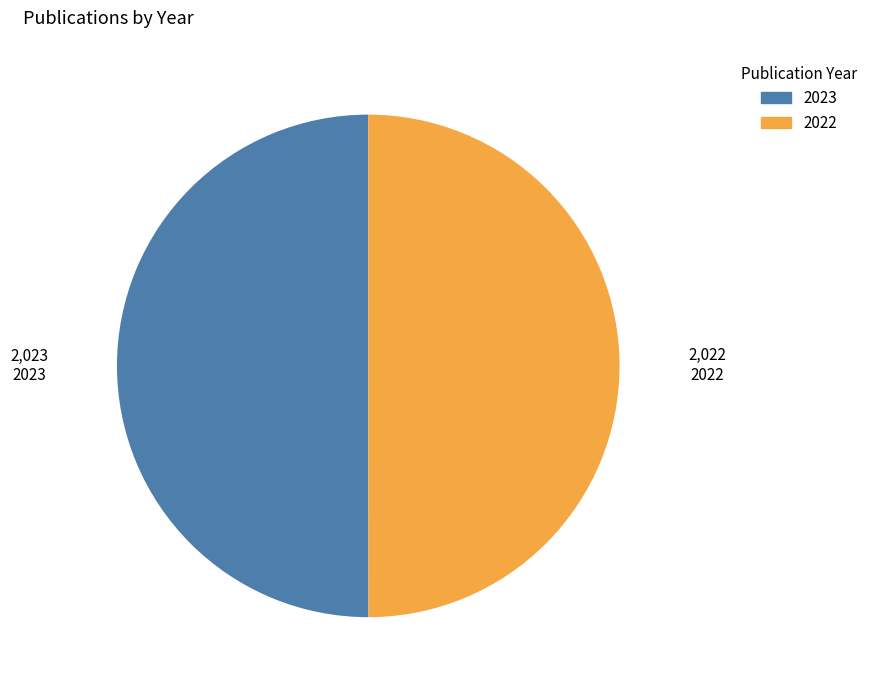

Approximately how many times larger is the value at 2023 compared to 2022?

1.0